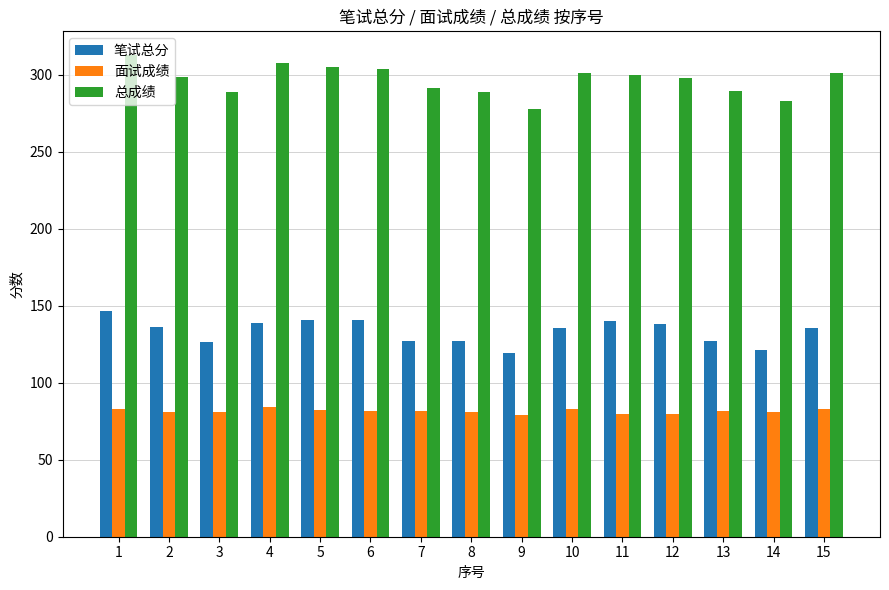

What is the maximum value for 总成绩?

312.5